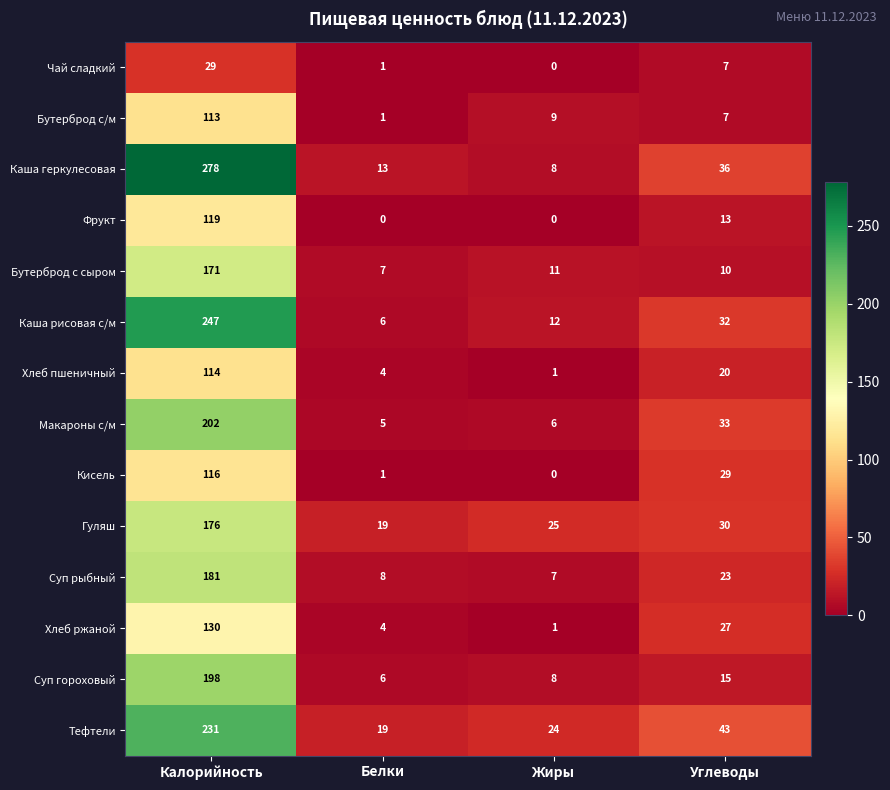

What is the sum of the Каша рисовая с/м values at Калорийность and Жиры?

259